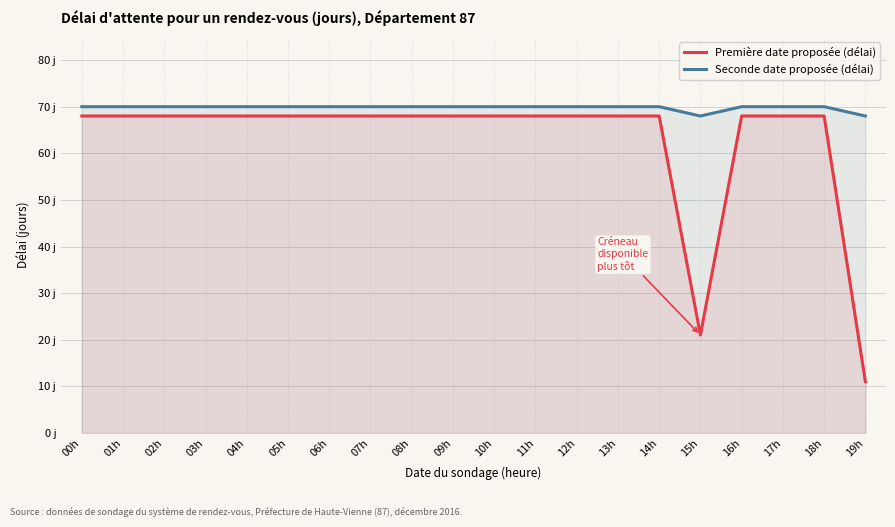

What is the difference between the second highest and minimum values in the Première date proposée (délai) series?

57